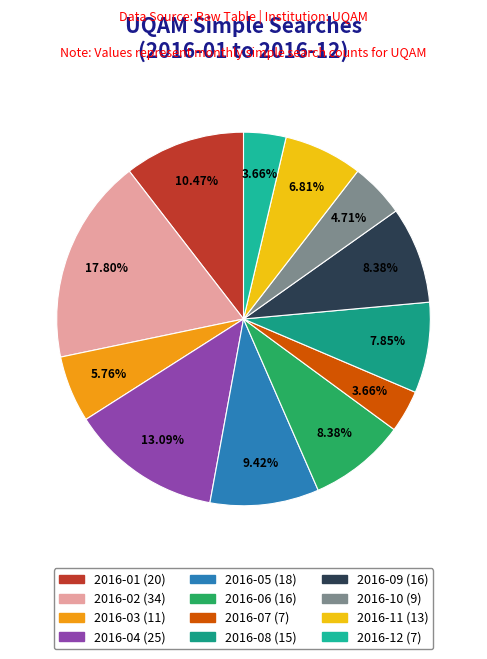

What is the largest slice in the pie chart?

2016-02